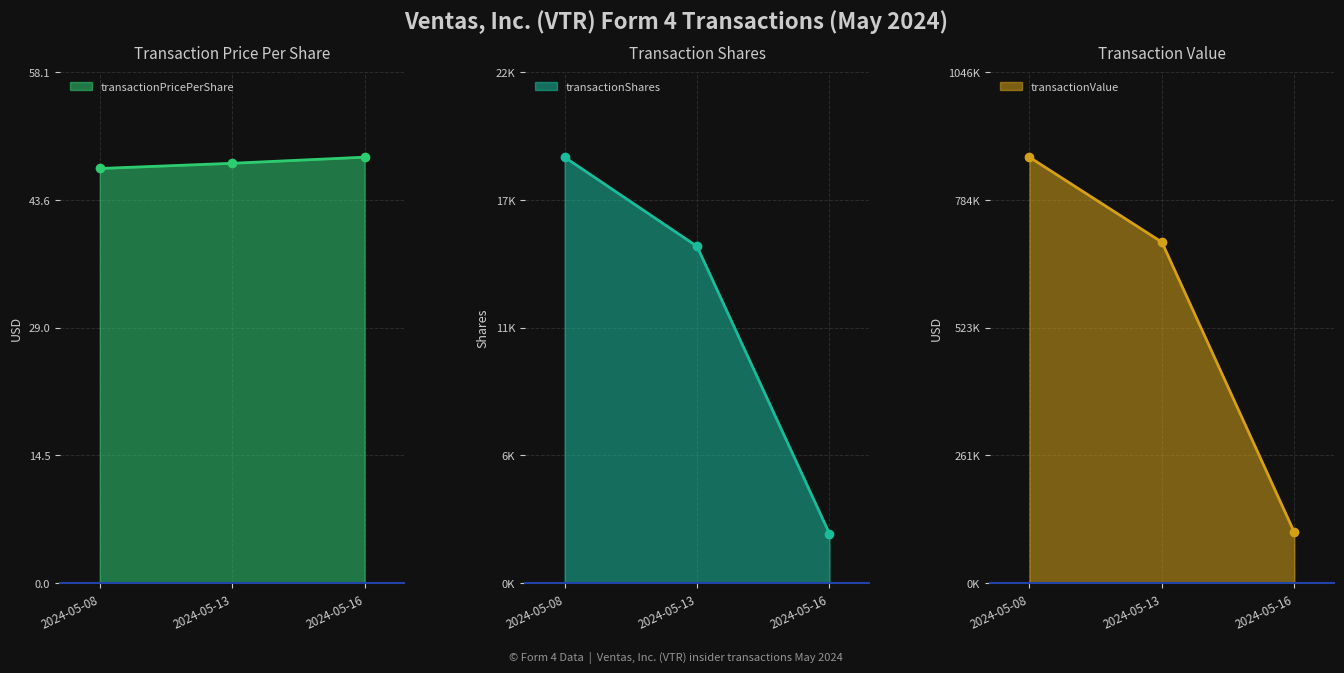

How many lines are shown in the chart?

3